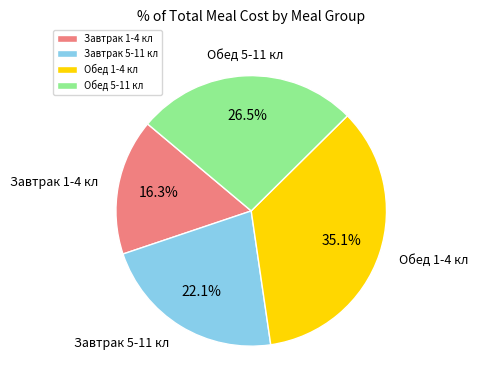

Is it true that Завтрак 5-11 кл is 22% of the pie?

True